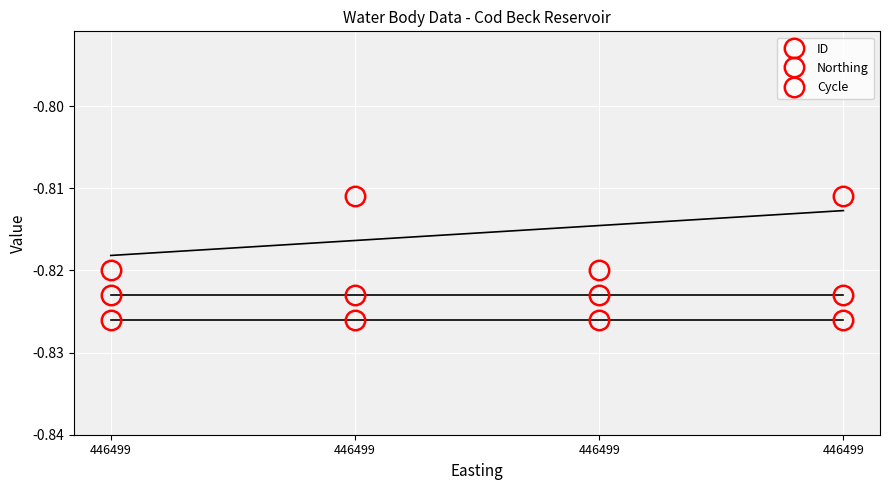

Reading right to left, transcribe all the data shown in this chart.

ID: -0.8	-0.8	-0.8	-0.8
Northing: -0.8	-0.8	-0.8	-0.8
Cycle: -0.8	-0.8	-0.8	-0.8